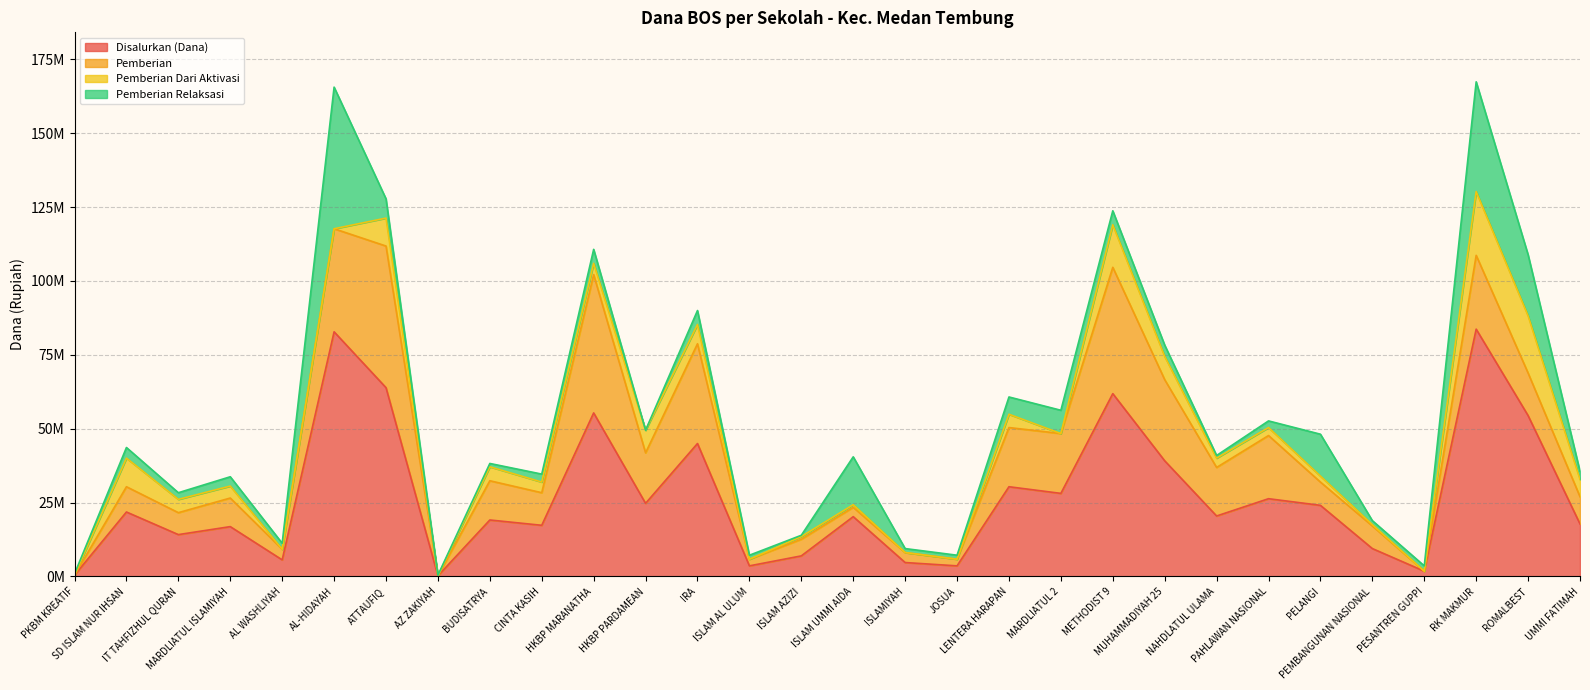

What are all the series names shown in the legend?

Disalurkan (Dana), Pemberian, Pemberian Dari Aktivasi, Pemberian Relaksasi